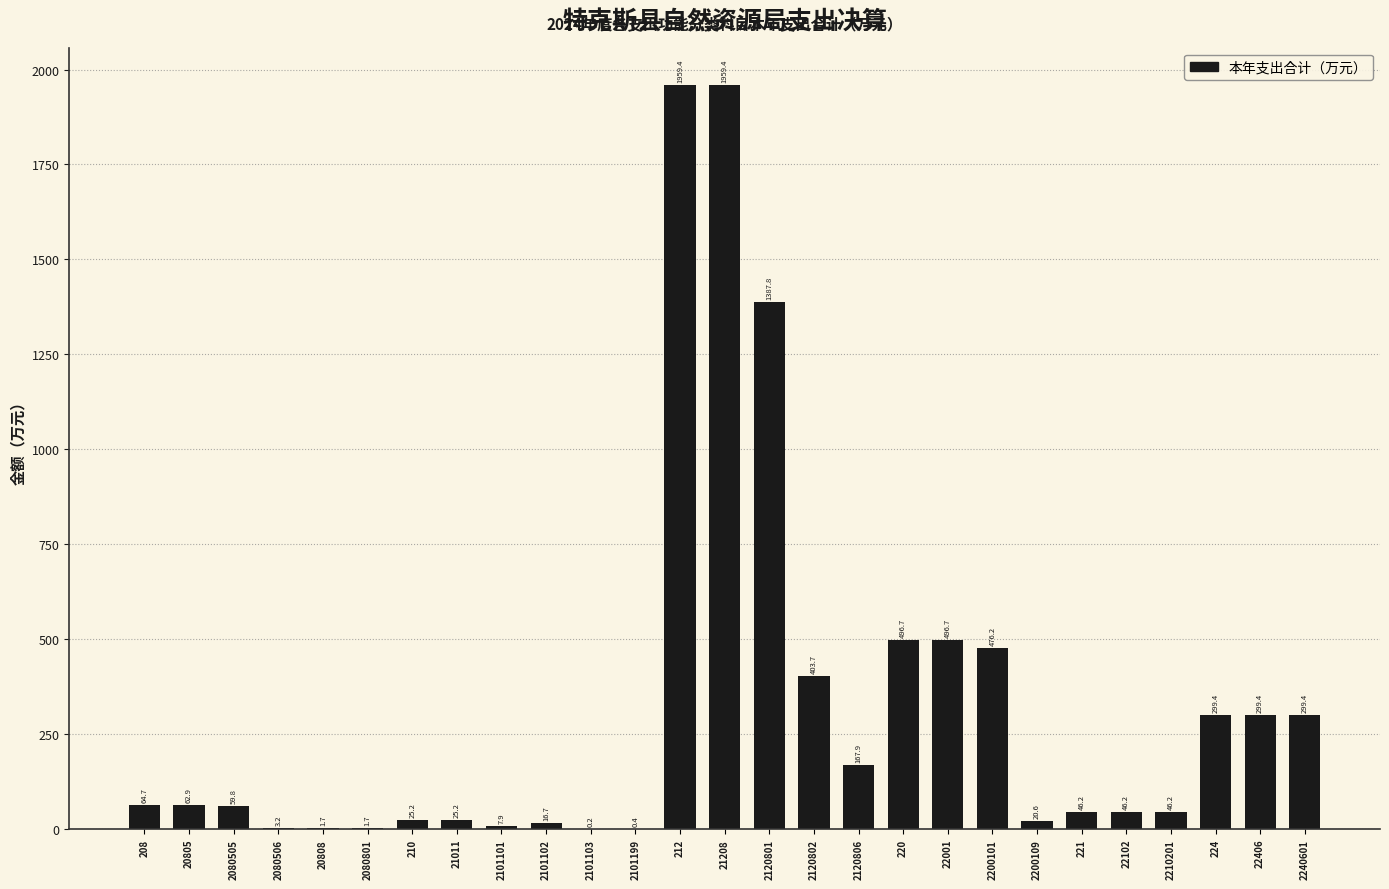

Reading right to left, list all the values displayed in this chart.

2240601=299.4	22406=299.4	224=299.4	2210201=46.2	22102=46.2	221=46.2	2200109=20.6	2200101=476.2	22001=496.7	220=496.7	2120806=167.9	2120802=403.7	2120801=1387.8	21208=1959.4	212=1959.4	2101199=0.4	2101103=0.2	2101102=16.7	2101101=7.9	21011=25.2	210=25.2	2080801=1.7	20808=1.7	2080506=3.2	2080505=59.8	20805=62.9	208=64.7